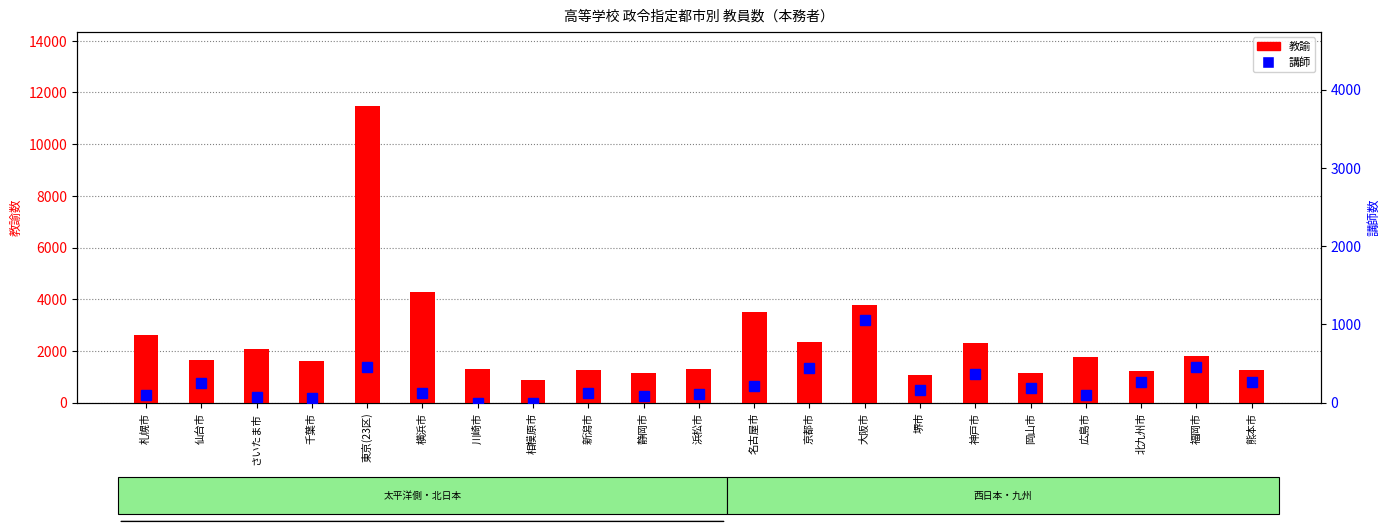

How many data points in 教諭 are less than 1662?

10